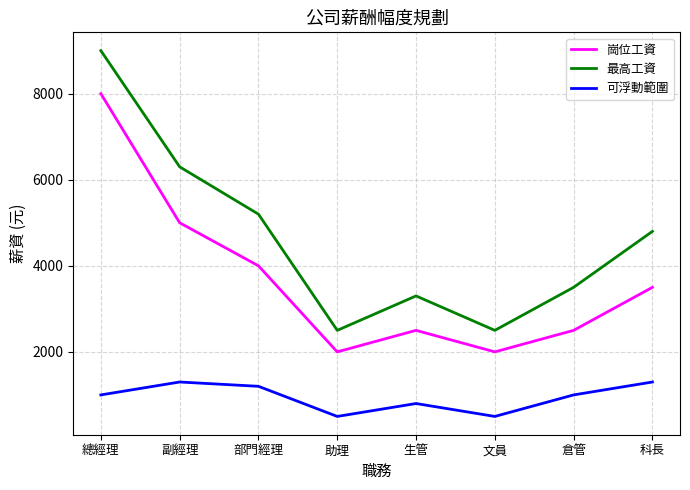

At which category does 崗位工資 reach its first local valley?

助理